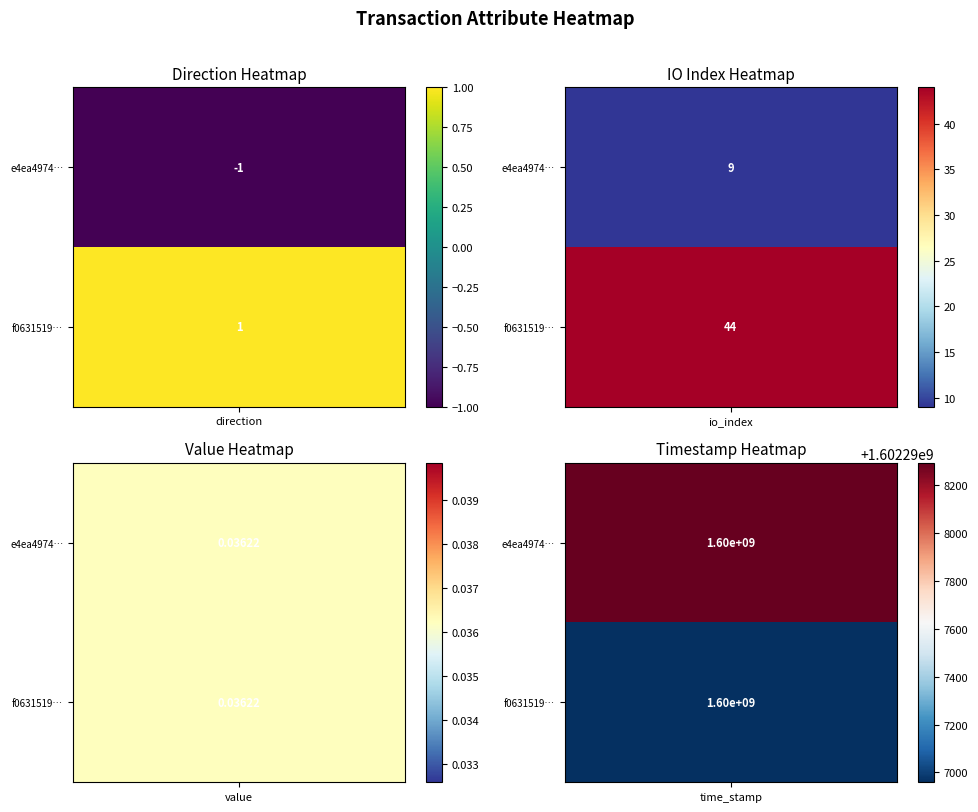

Reading right to left, list all the values displayed in this chart.

e4ea497419a50cc07bff344e3e8aeb7925fb08f: 1602298294.0	0.0	9.0	-1.0
f0631519af4b2651b780bbd0d5bfe6b116d9a7c: 1602296959.0	0.0	44.0	1.0